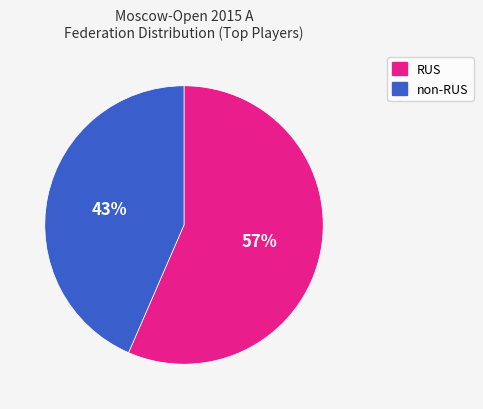

Which slice is the smallest?

non-RUS